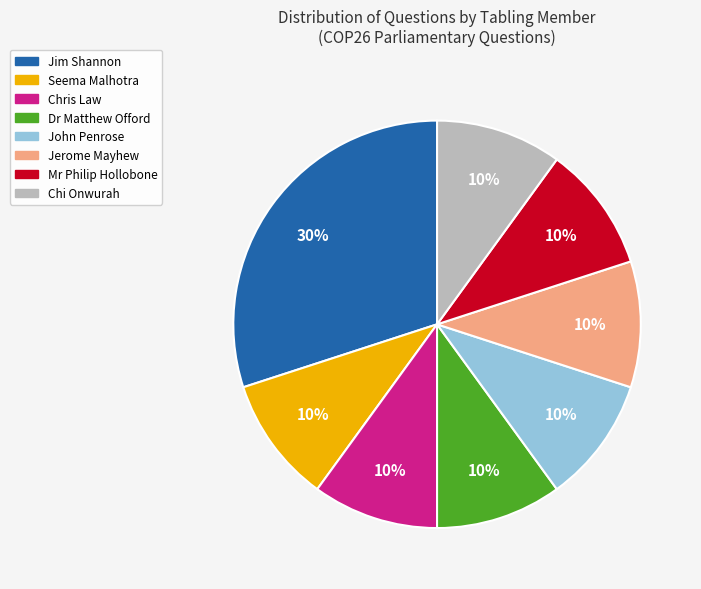

To the nearest percent, what is the average slice percentage?

12%